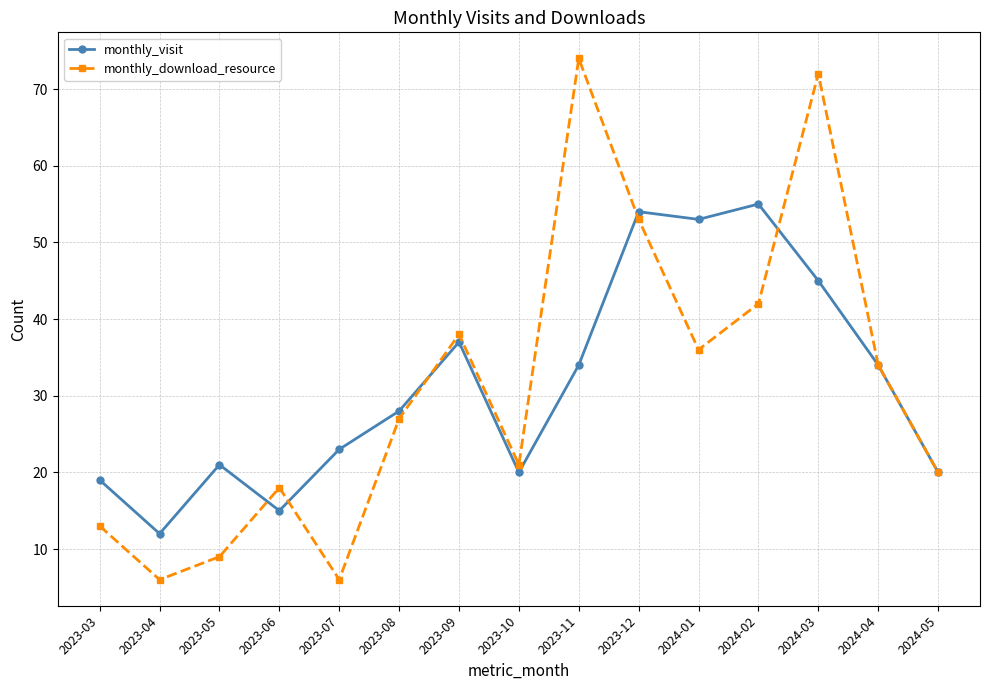

At how many categories does at least one series exceed 29?

7